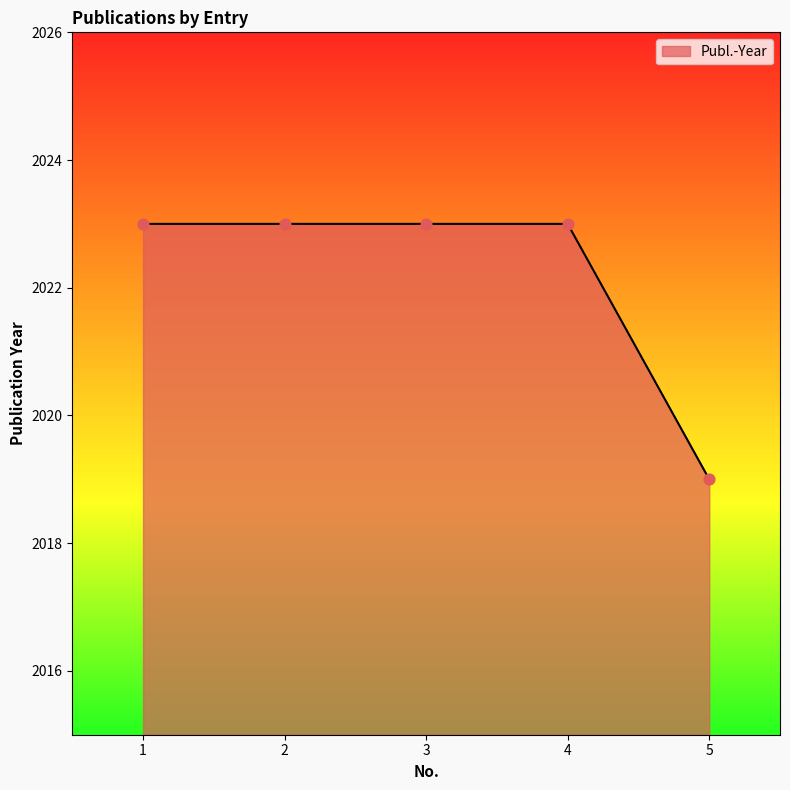

What is the ratio of the value at 4 to the value at 5?

1.0